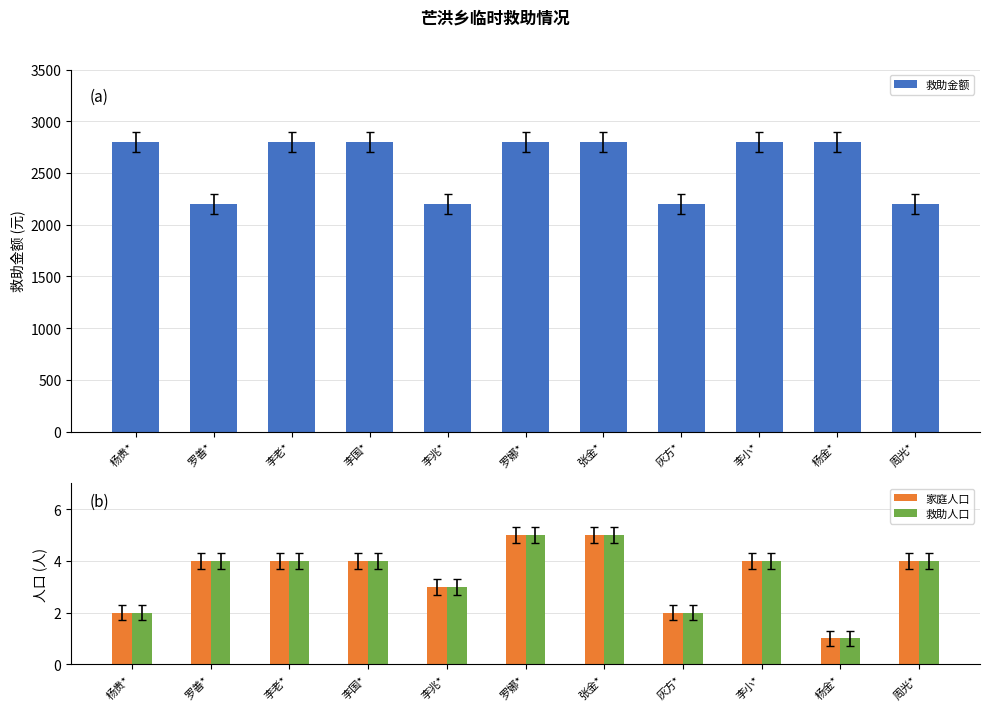

True or false: 救助金额 has a value of 2800 at 张金*.

True